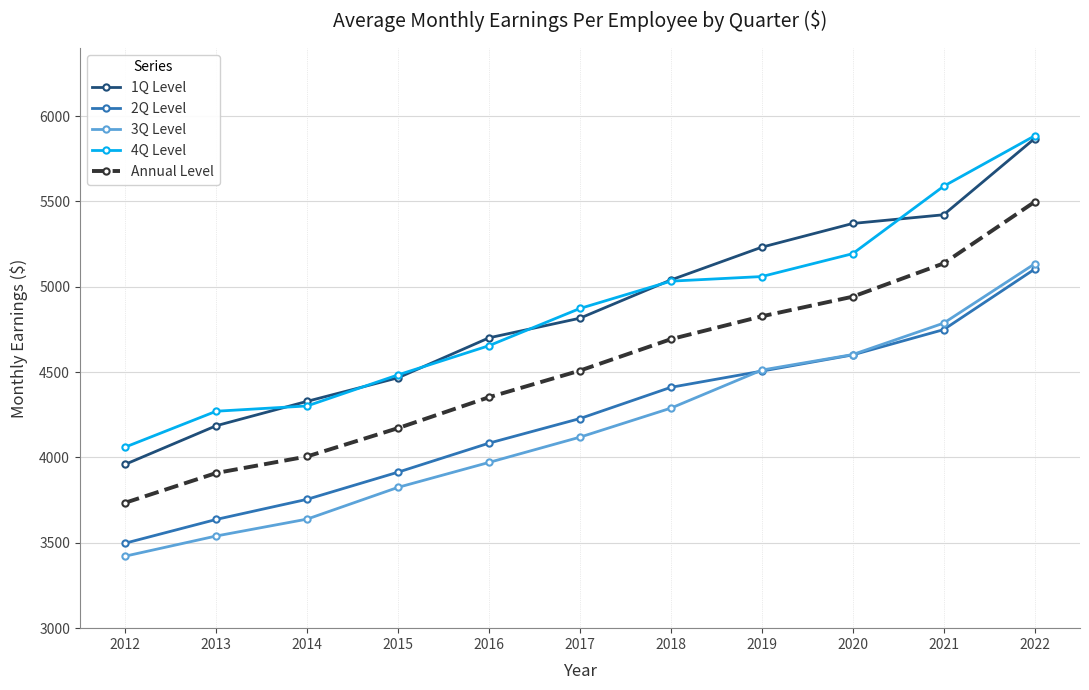

What is the difference between the second highest and minimum values in the 2Q Level series?

1251